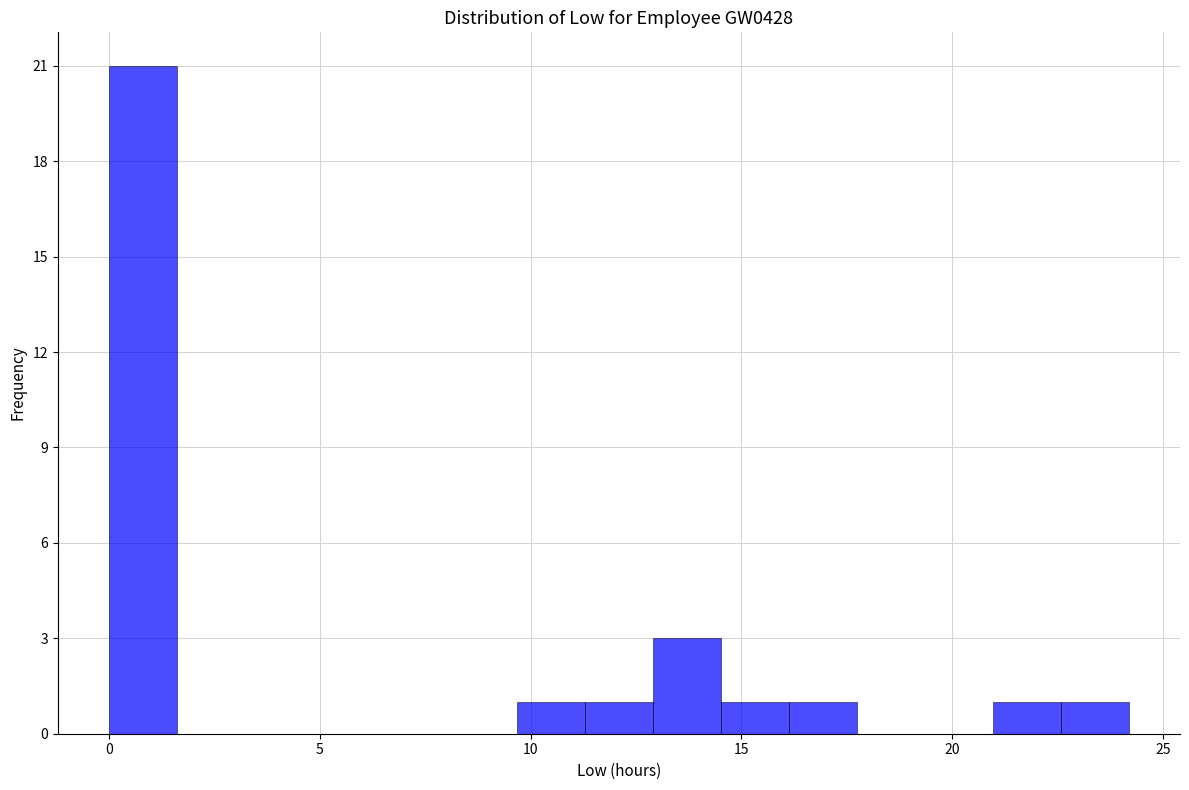

Around what value on the x-axis is the tallest bar? Give the approximate position of its centre, as read against the axis.

1.0